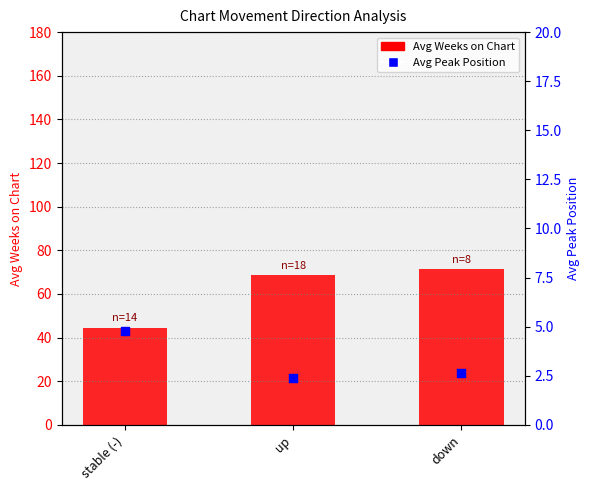

Which series has the largest total across all categories?

Avg Weeks on Chart